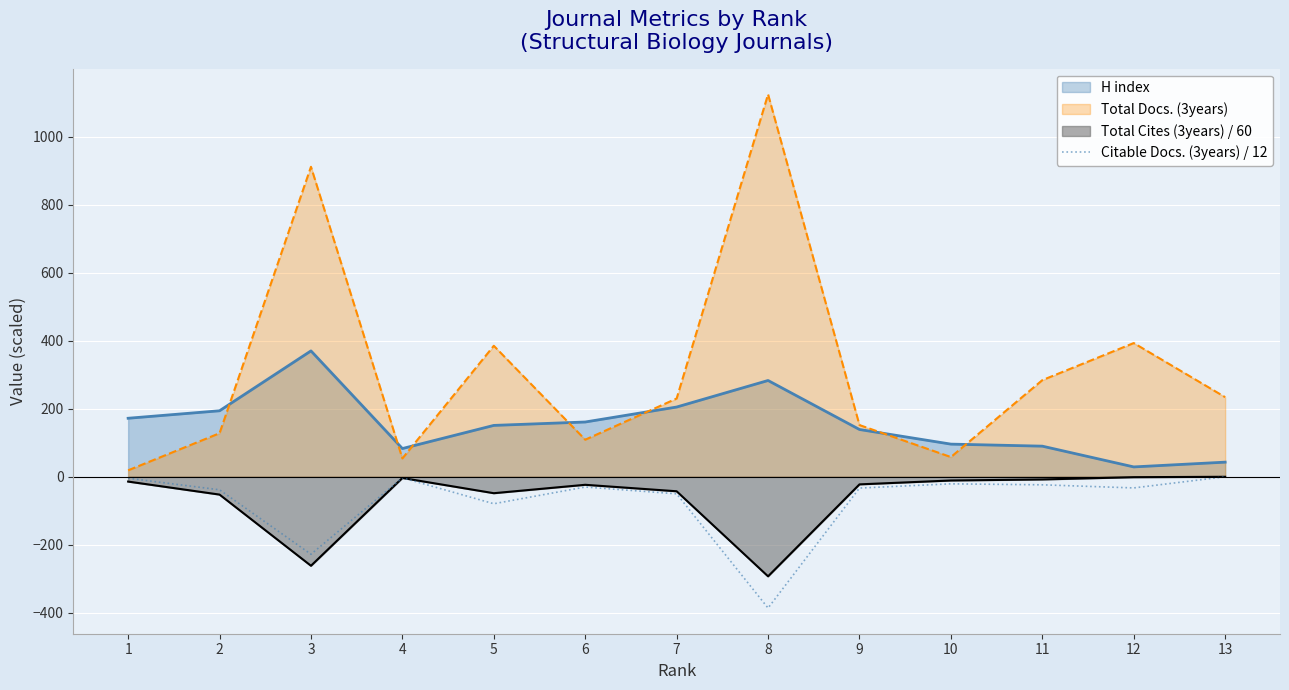

True or false: the data shows -227.7 at 3.

True